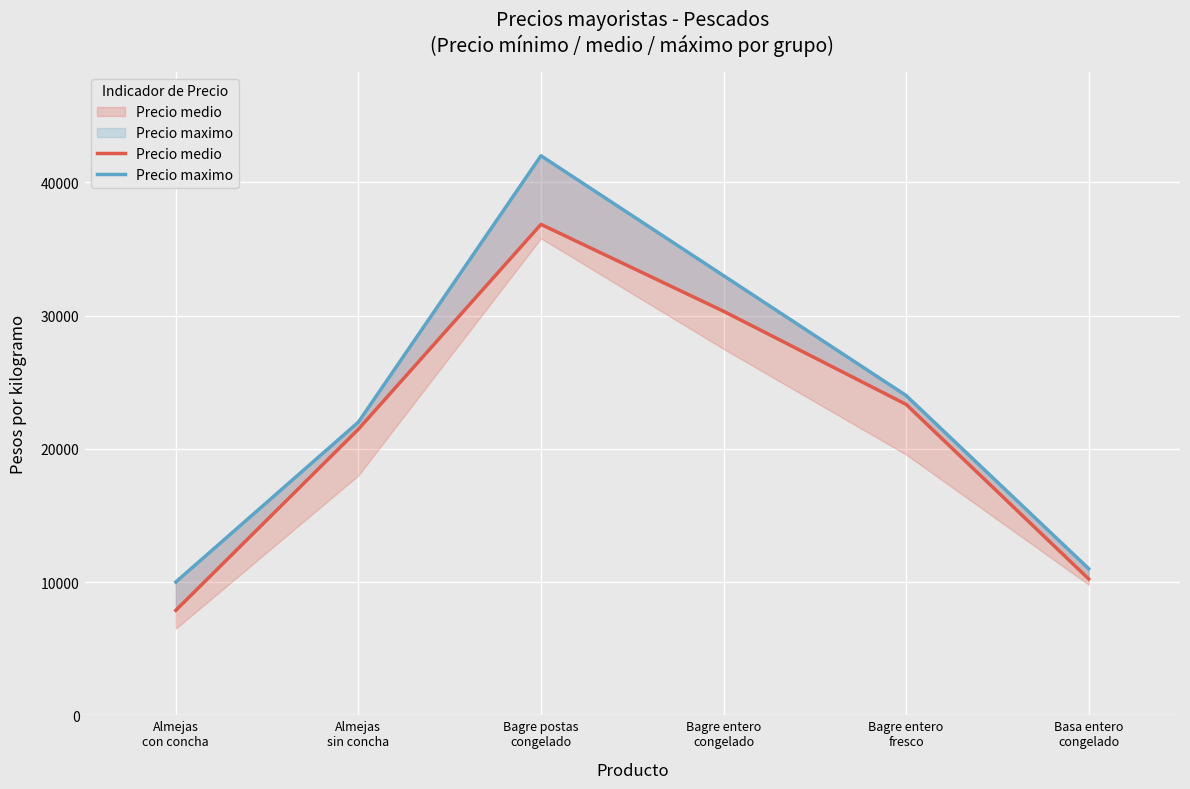

Which series has the largest range (max minus min)?

Precio maximo